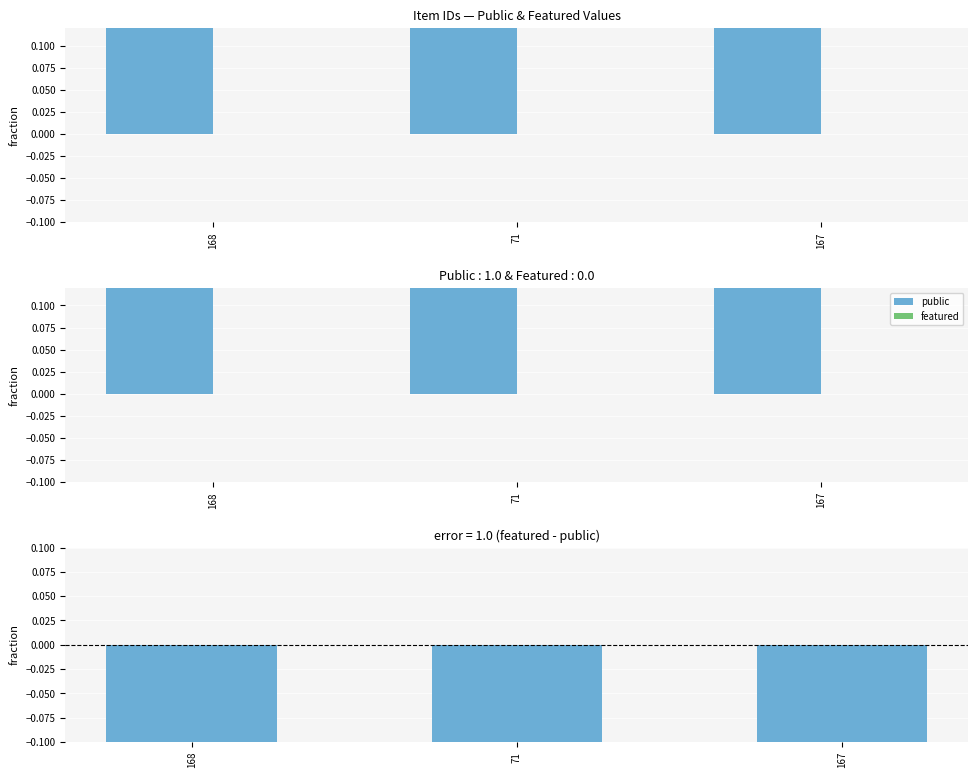

True or false: featured - public has a value of -1 at 71.

False